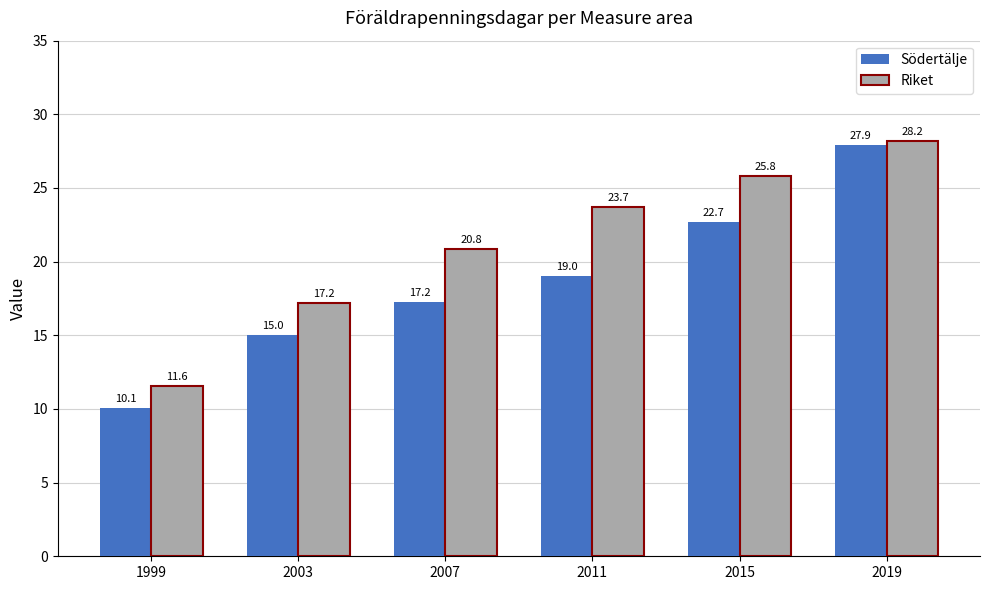

Read the Södertälje value at 2003.

15.0